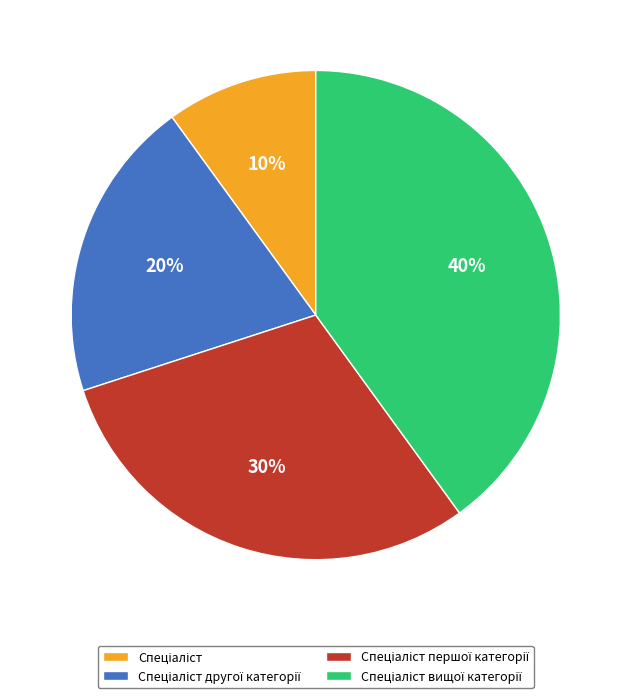

Is there any slice that represents more than half of the pie?

No